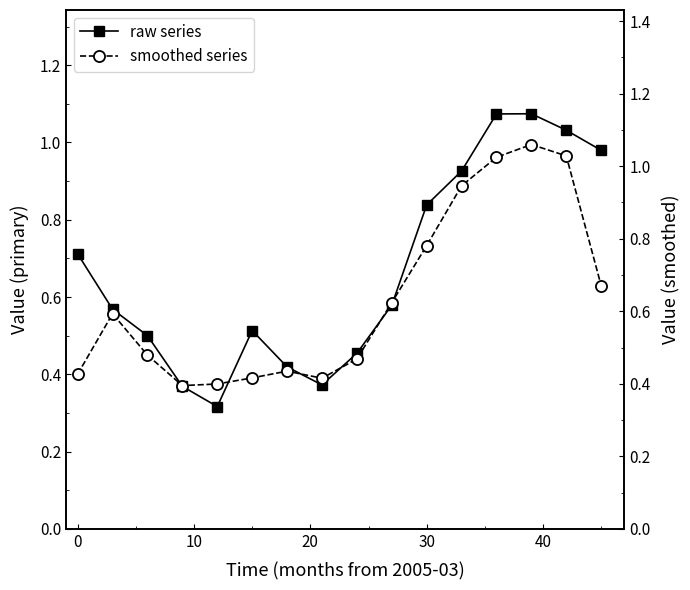

Which series has the widest spread of values?

raw series